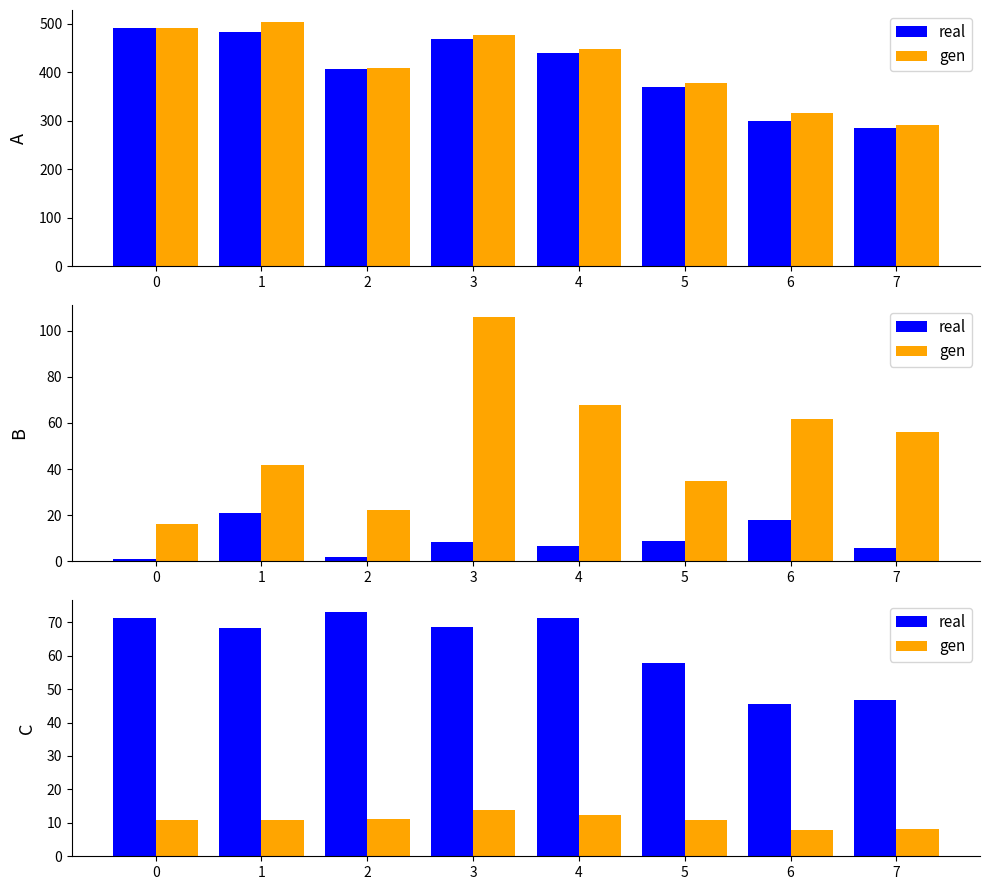

What is the value of the real bar at the 8th from the left?

46.6